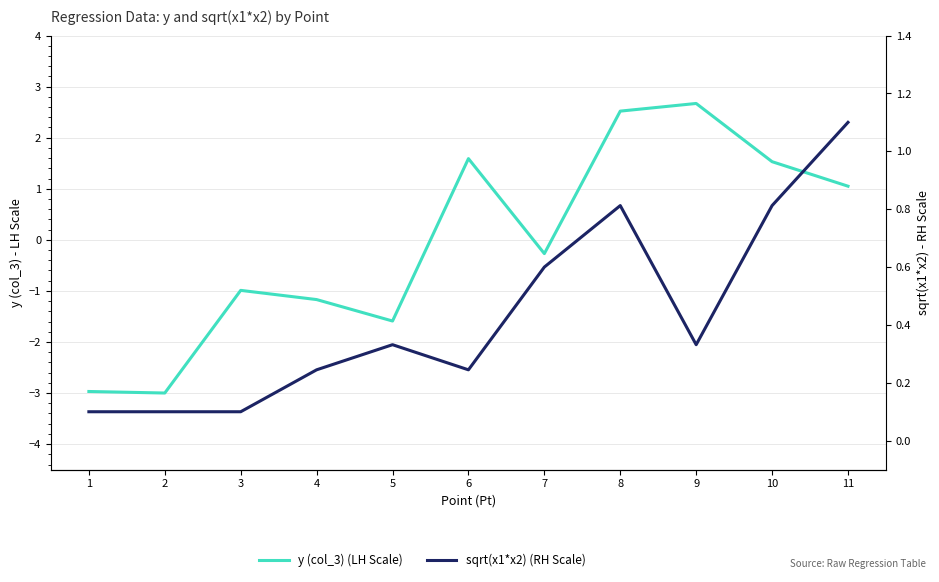

True or false: y (col_3) (LH Scale) has more than 0 interior local peaks.

True